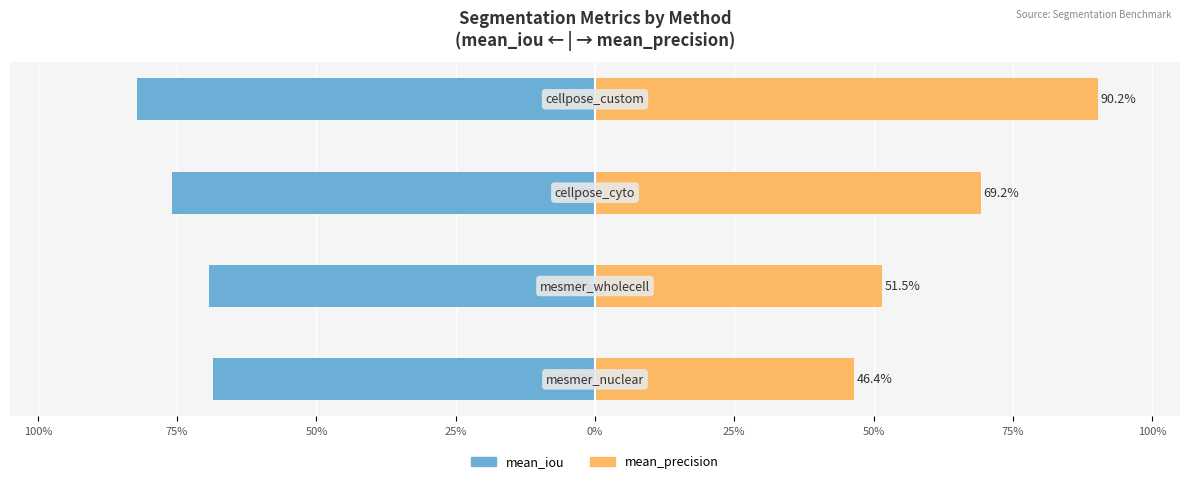

Between 50% and 100%, which is larger?

100%